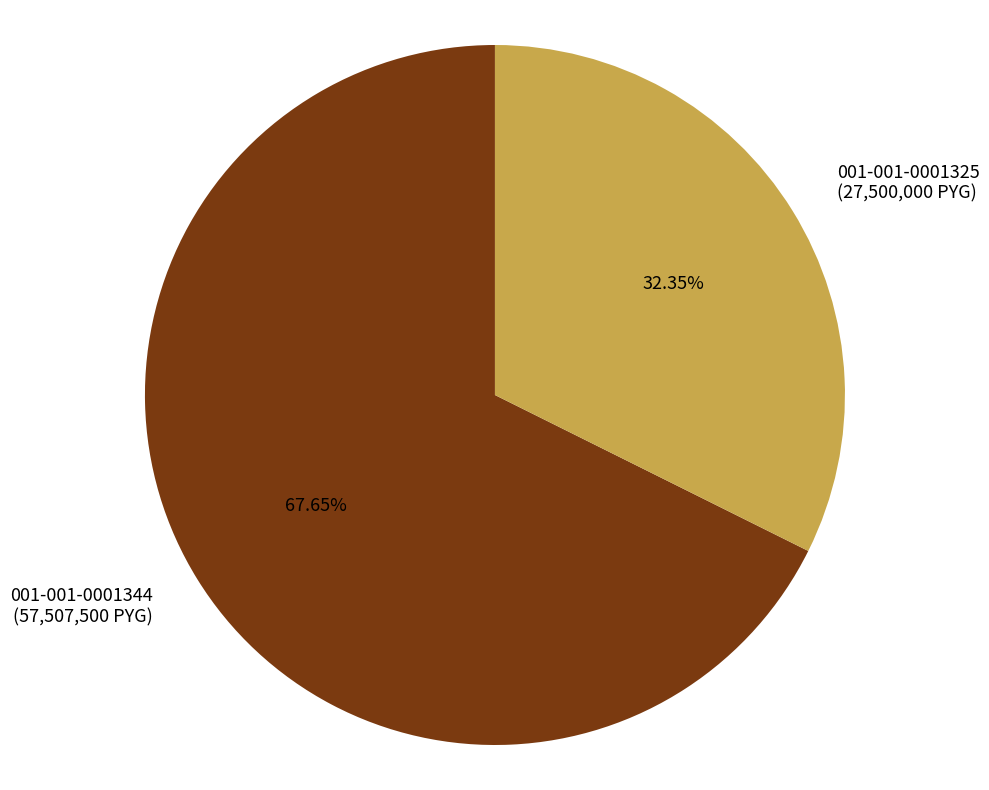

How many slices are in this pie chart?

2